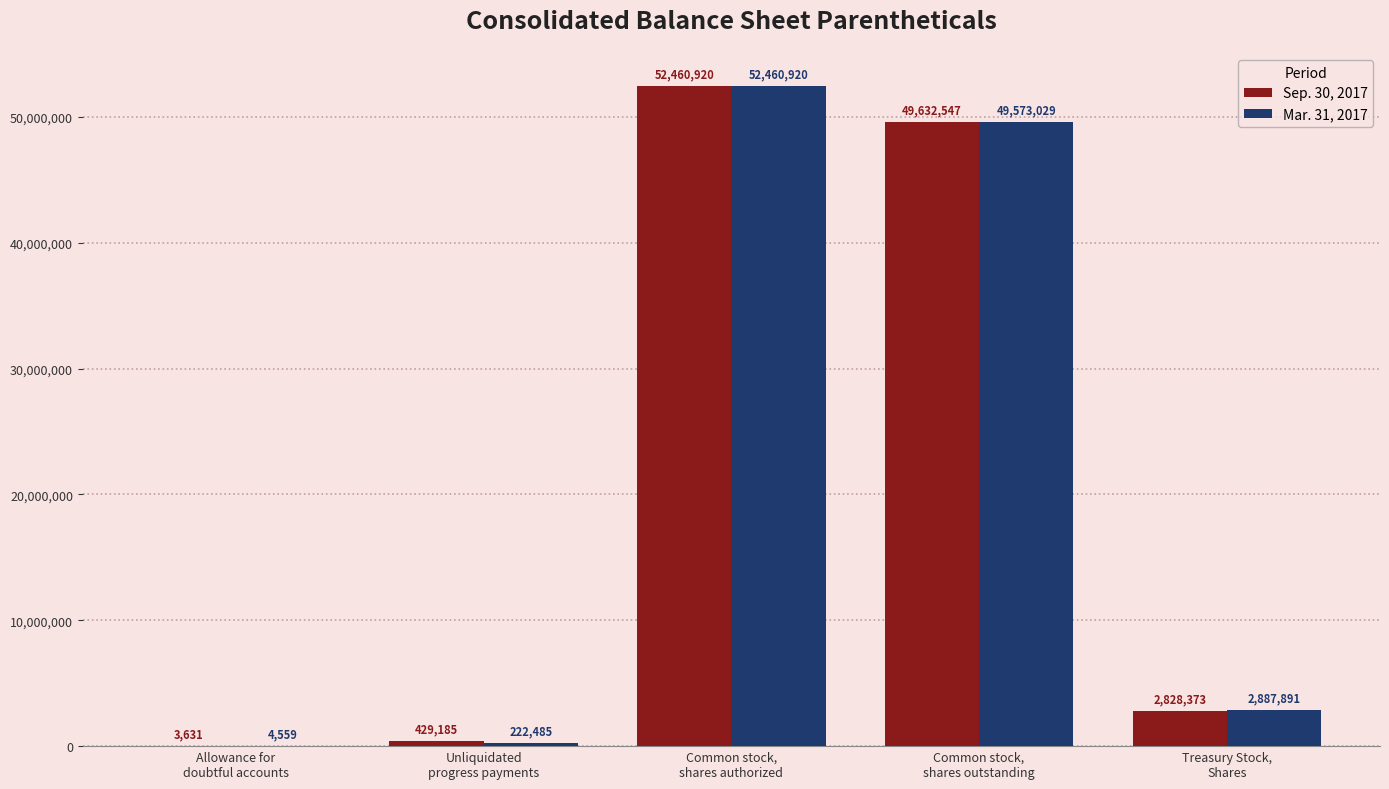

Reading left to right, what are all the values shown in this chart?

Sep. 30, 2017: Allowance for
doubtful accounts=3631	Unliquidated
progress payments=429185	Common stock,
shares authorized=52460920	Common stock,
shares outstanding=49632547	Treasury Stock,
Shares=2828373
Mar. 31, 2017: Allowance for
doubtful accounts=4559	Unliquidated
progress payments=222485	Common stock,
shares authorized=52460920	Common stock,
shares outstanding=49573029	Treasury Stock,
Shares=2887891